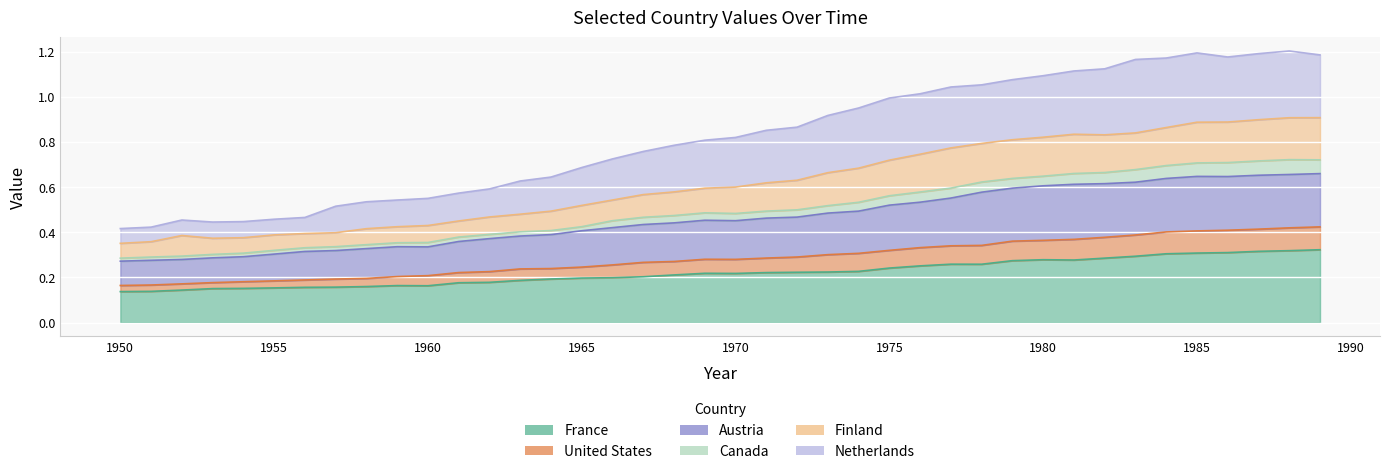

True or false: United States and Austria cross at least once.

False